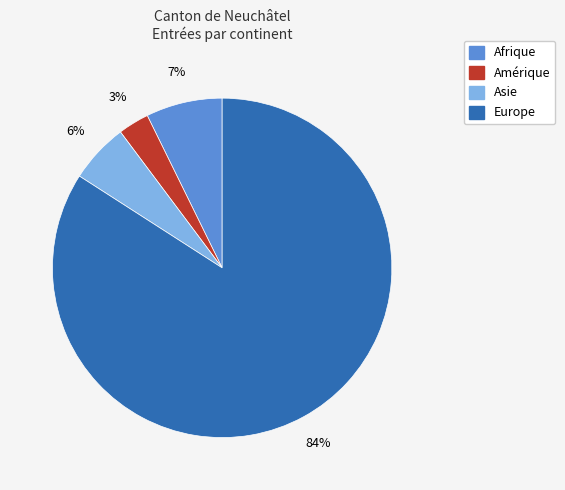

To the nearest percent, what is the difference between the Europe and Afrique slice percentages?

77%